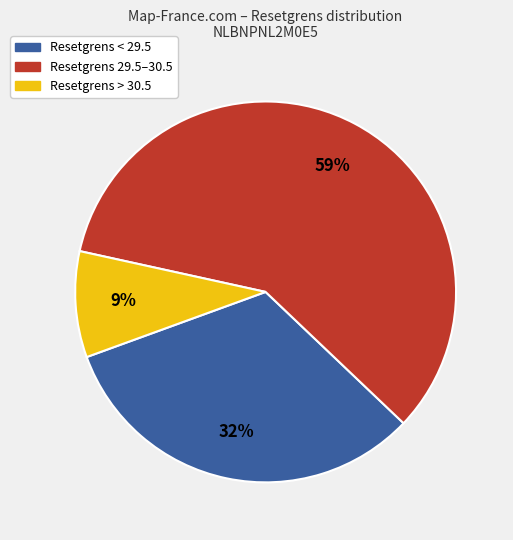

To the nearest percent, what is the average slice percentage?

33%